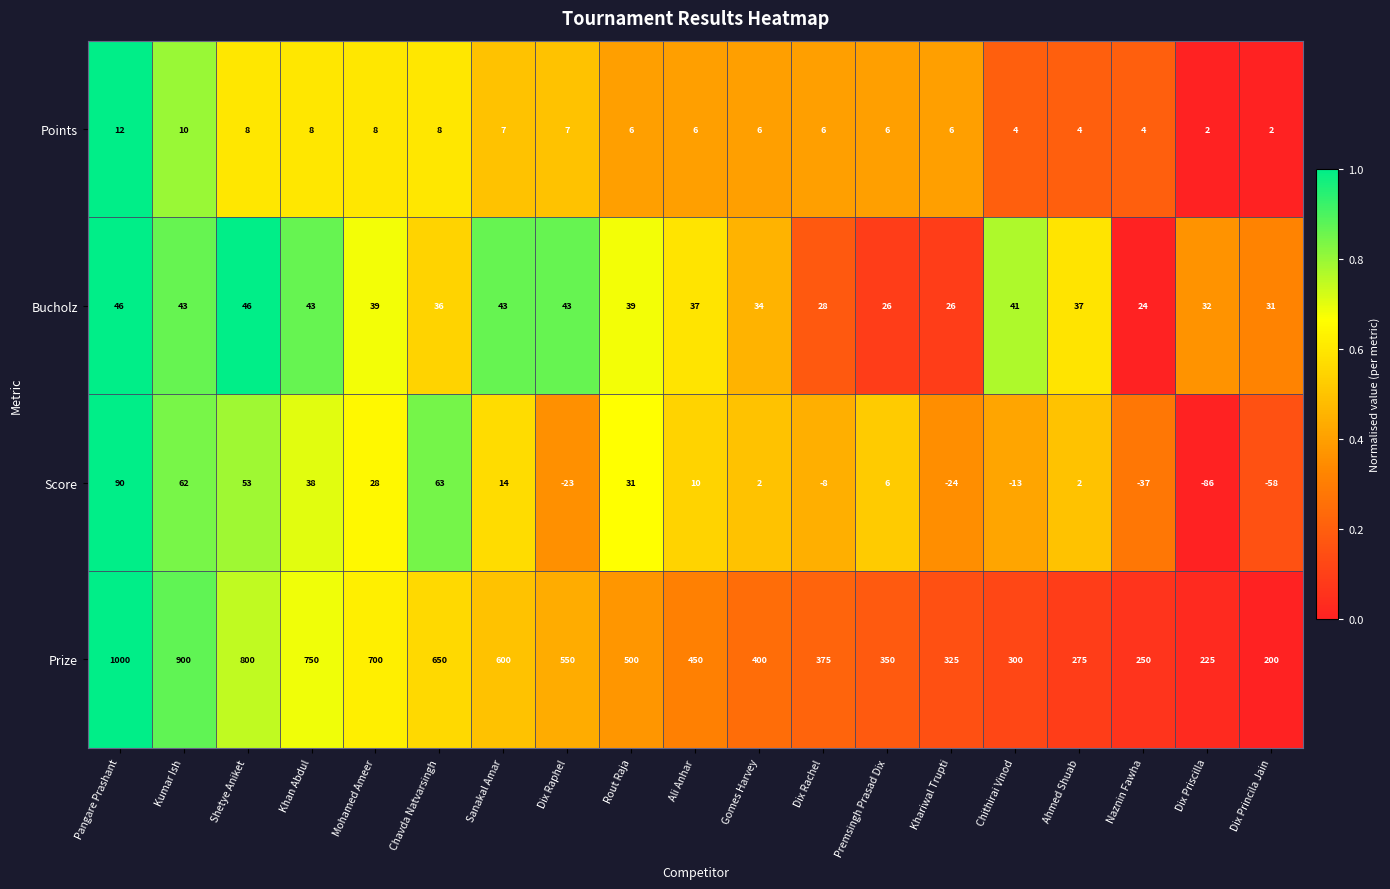

At how many categories does at least one series exceed 109?

19